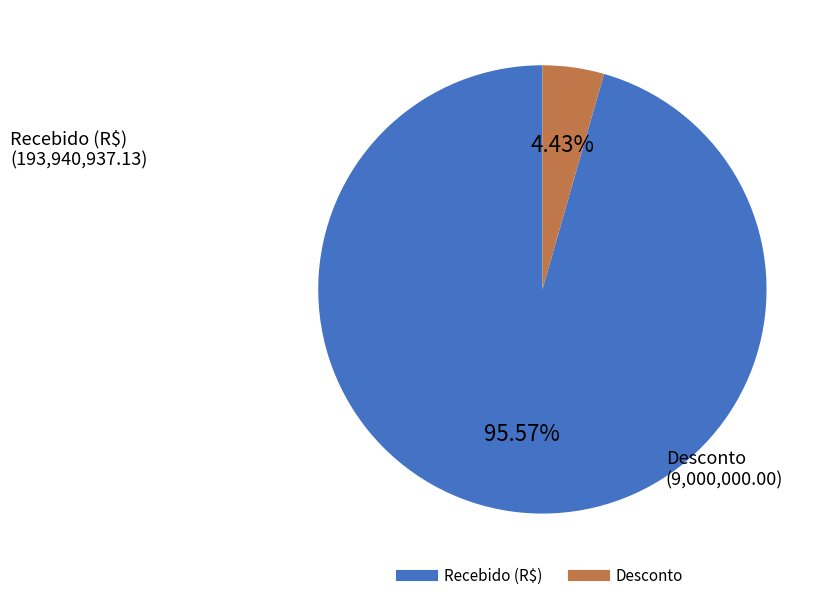

Is there any slice that represents more than half of the pie?

Yes